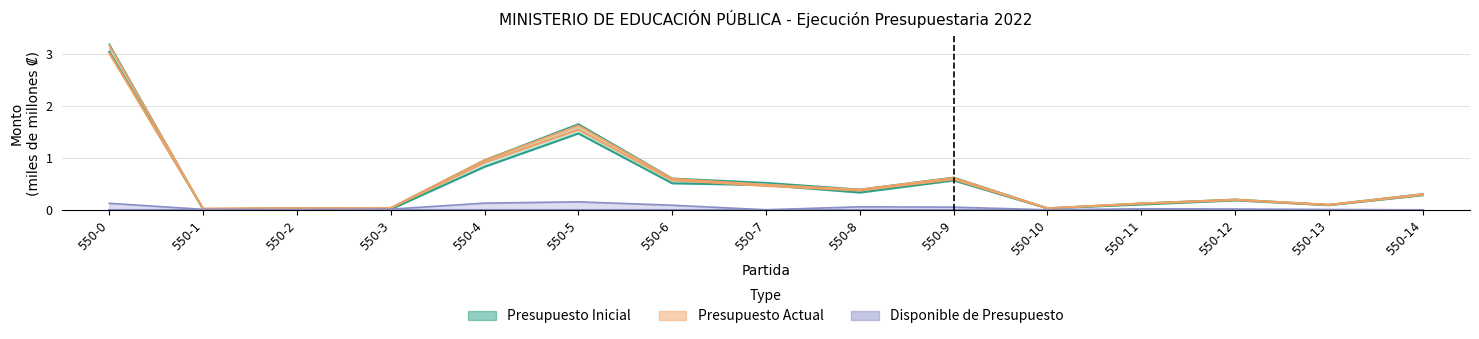

True or false: DEVENGADO has a value of 0.3 at 550-14.

True